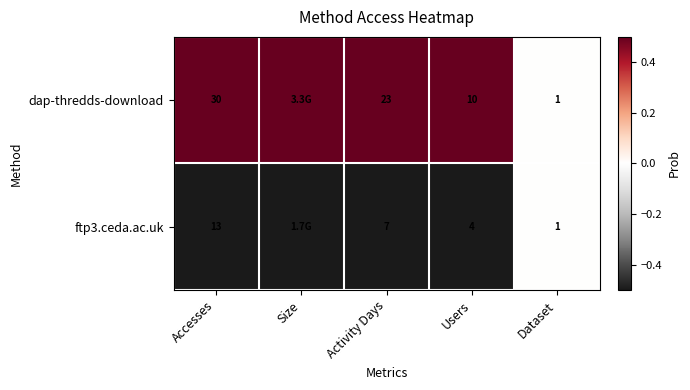

True or false: dap-thredds-download has a value of 10.0 at Users.

True